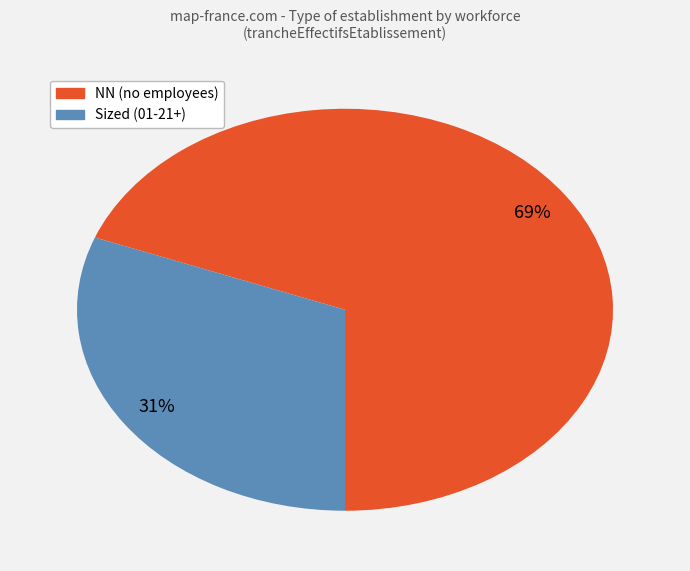

To the nearest percent, what is the difference between the largest and smallest slice percentages?

38%